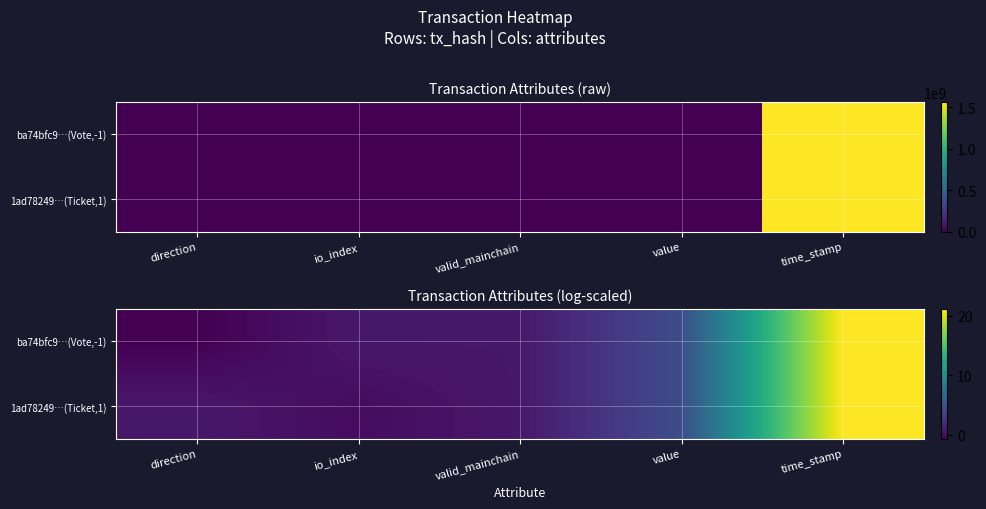

What is the approximate value of 1ad78249…(Ticket,1) at valid_mainchain?

0.7